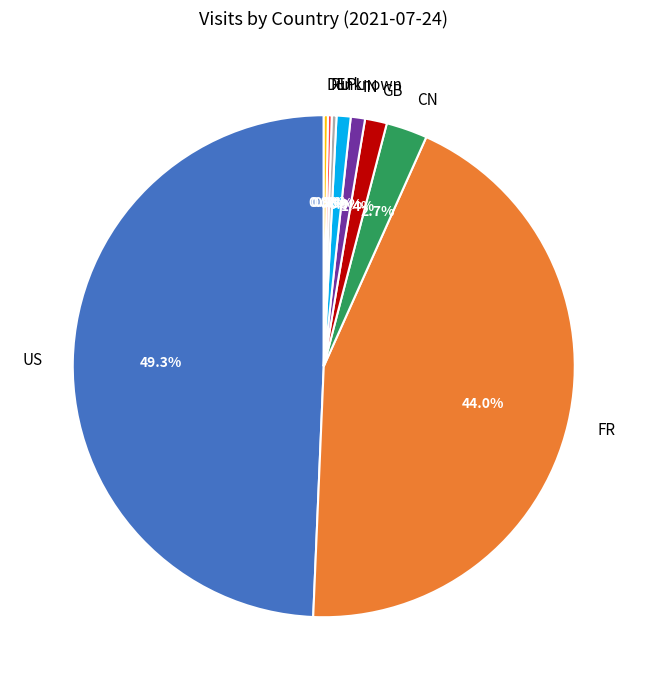

Combined, what portion of the pie is GB and CN?

4.1%